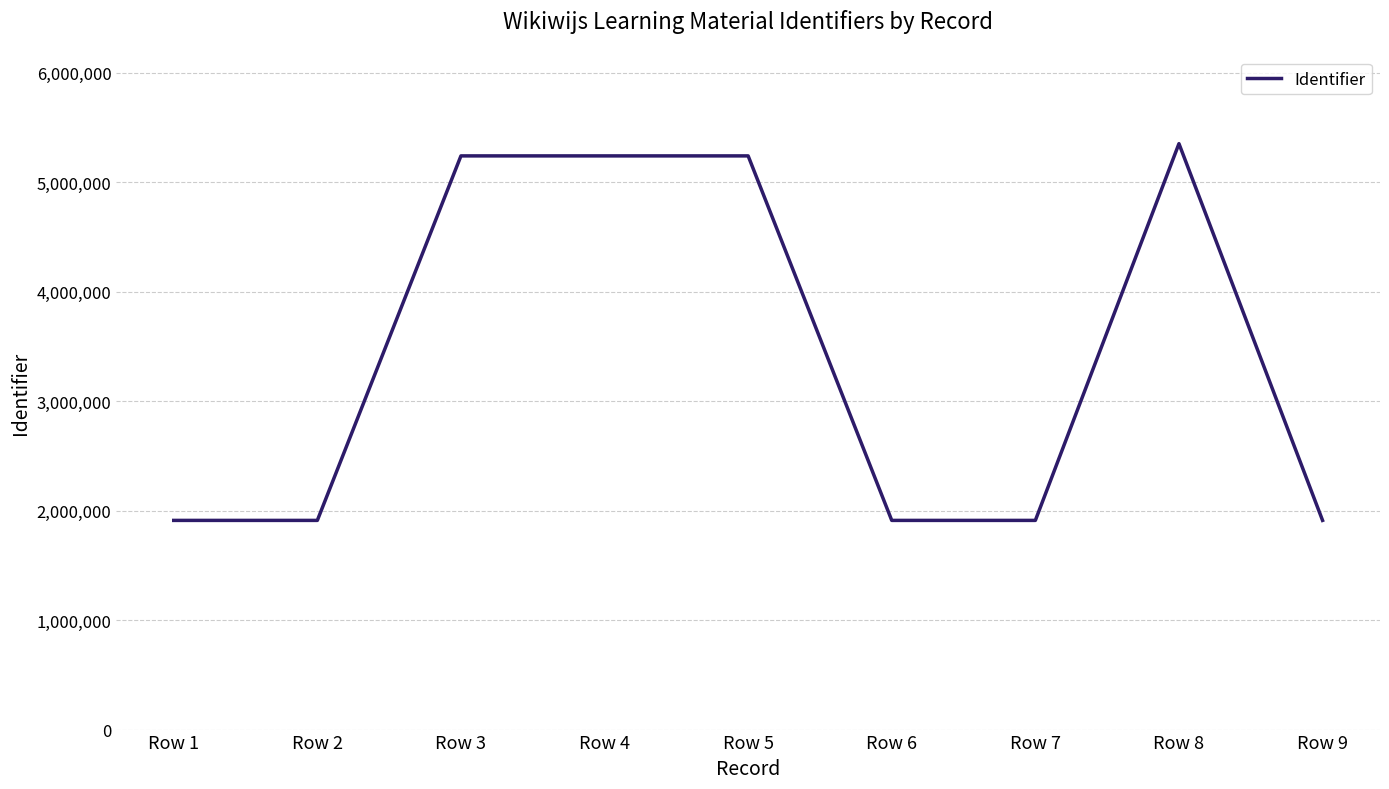

Is it true that the value at Row 2 is 1911154?

True